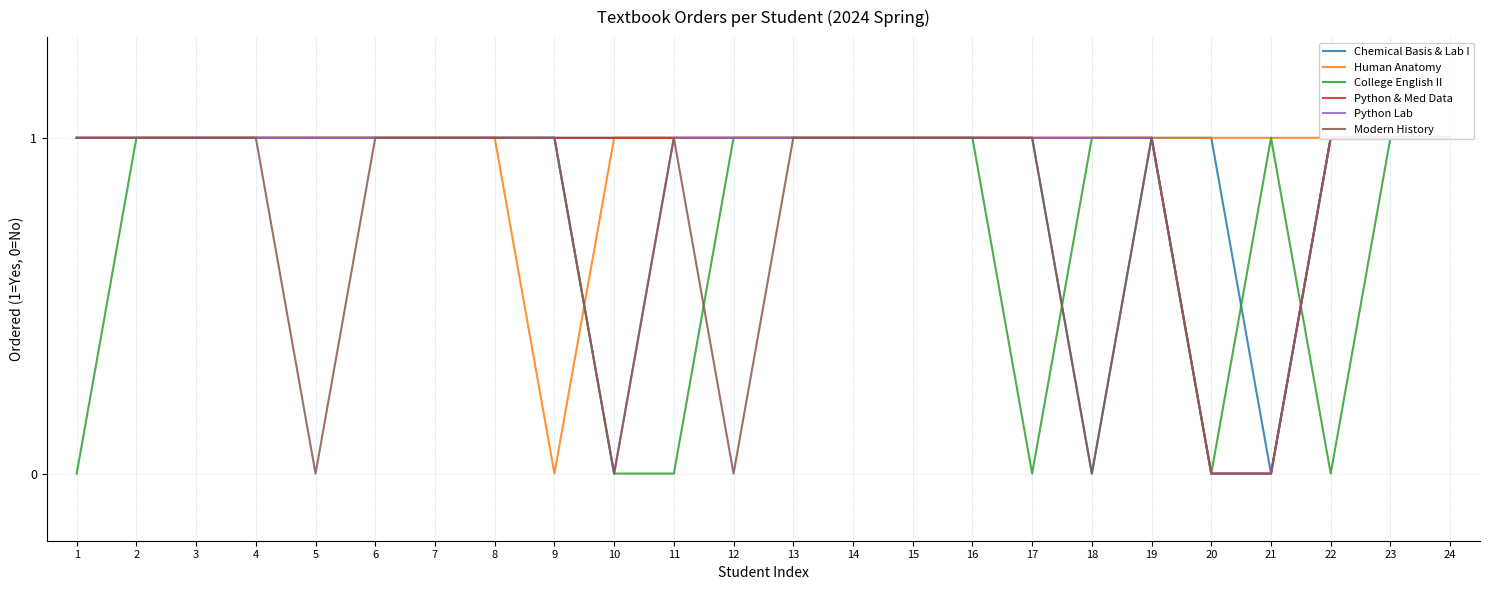

Where is College English II nearest to the value 0?

1